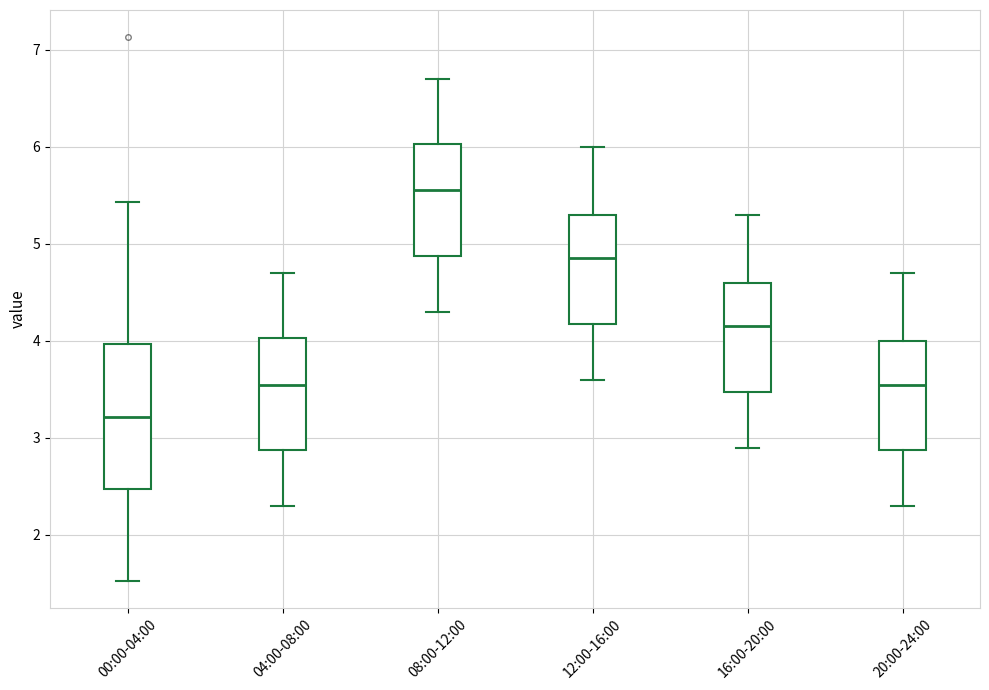

Which box's median line is the lowest?

00:00-04:00